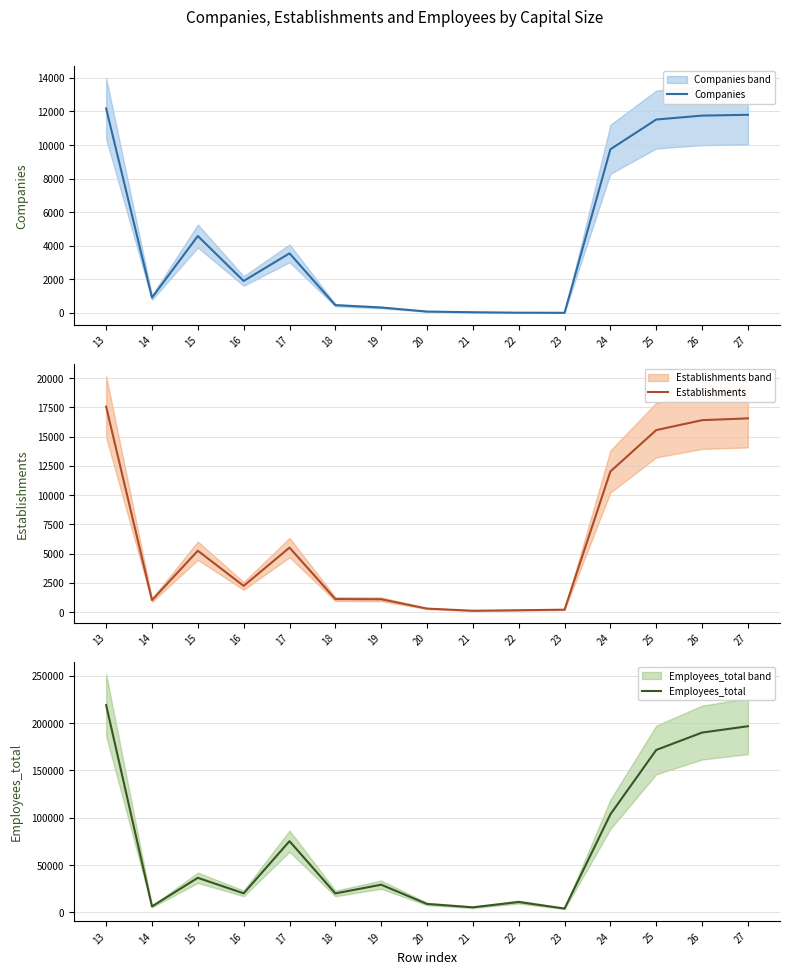

What is the value of the Employees_total point at the 2nd from the left?

6166